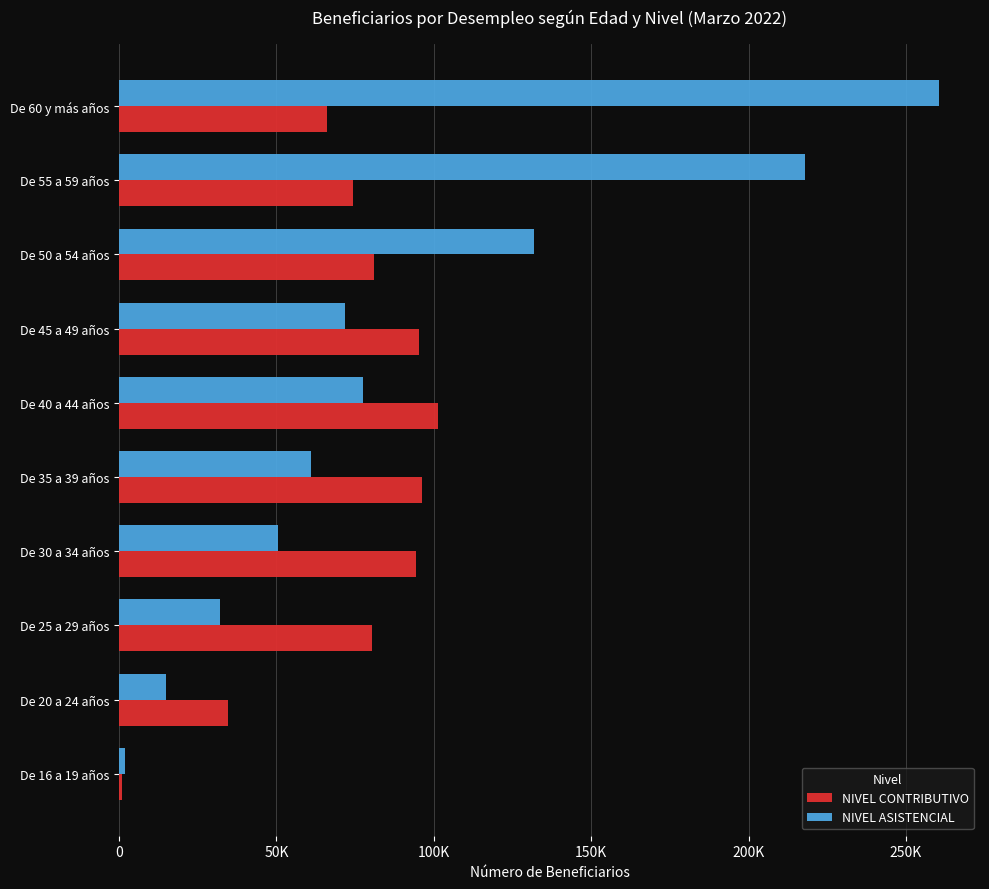

What is the average value of the NIVEL ASISTENCIAL series?

91995